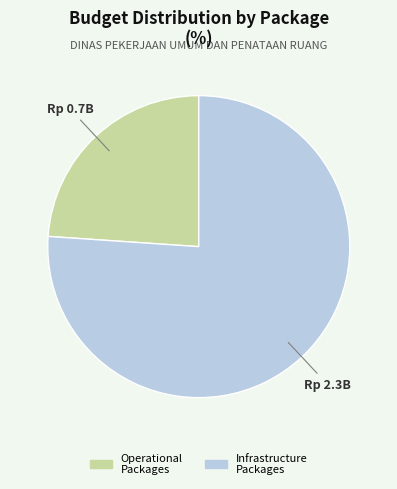

Does any single category account for the majority?

Yes